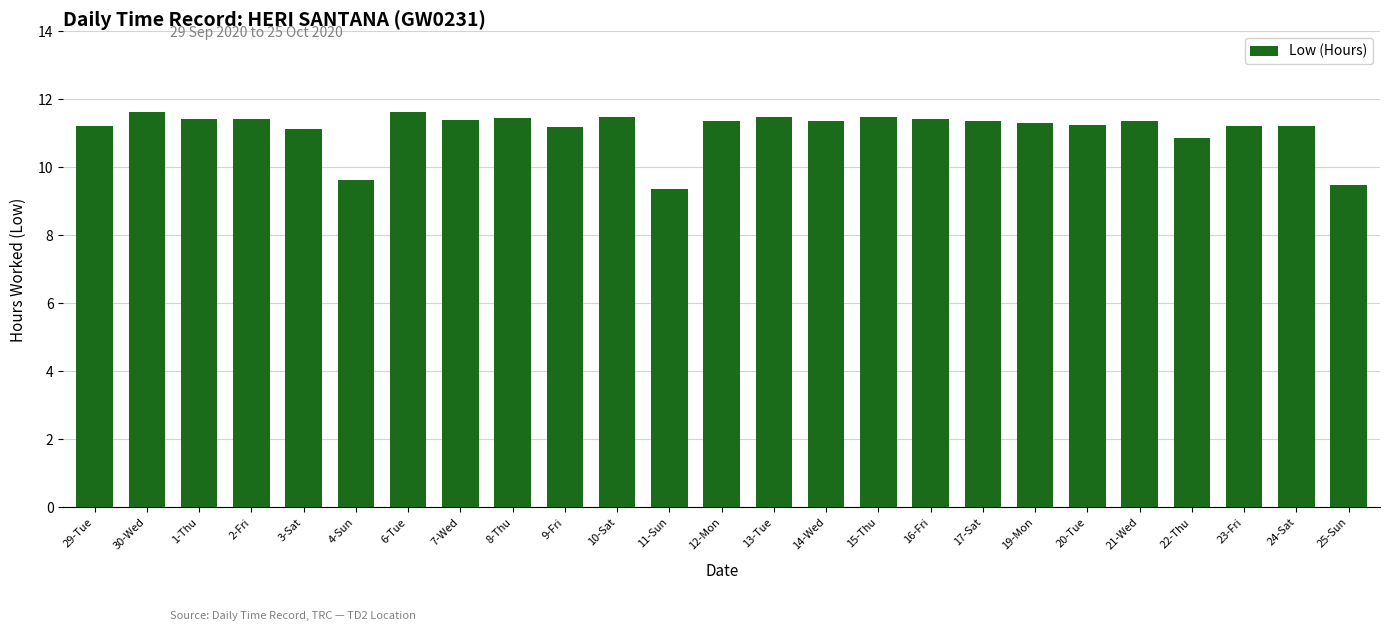

What is the label of the 14th bar from the right?

11-Sun